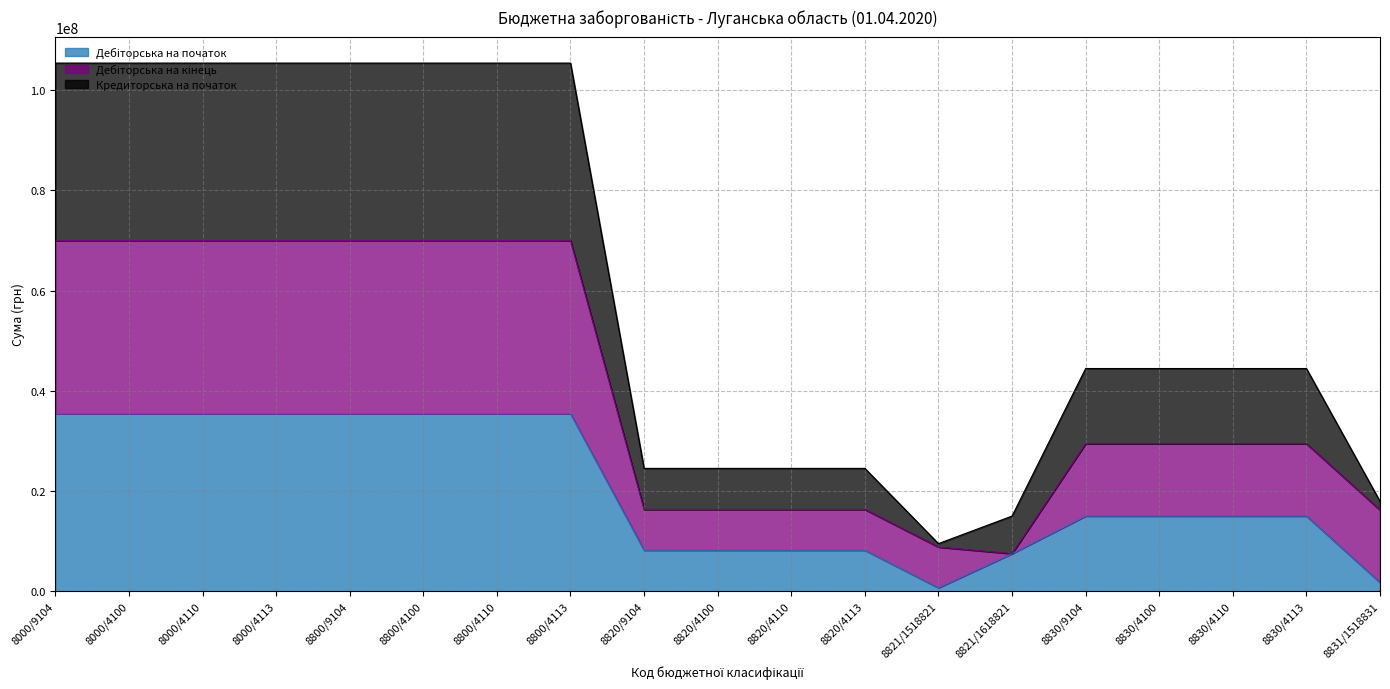

Reading right to left, transcribe all the data shown in this chart.

Дебіторська на початок: 8831/1518831=1750000.0	8830/4113=14997958.3	8830/4110=14997958.3	8830/4100=14997958.3	8830/9104=14997958.3	8821/1618821=7504734.5	8821/1518821=687089.9	8820/4113=8191824.4	8820/4110=8191824.4	8820/4100=8191824.4	8820/9104=8191824.4	8800/4113=35409374.5	8800/4110=35409374.5	8800/4100=35409374.5	8800/9104=35409374.5	8000/4113=35409374.5	8000/4110=35409374.5	8000/4100=35409374.5	8000/9104=35409374.5
Дебіторська на кінець: 8831/1518831=16196958.3	8830/4113=29444916.5	8830/4110=29444916.5	8830/4100=29444916.5	8830/9104=29444916.5	8821/1618821=7504734.5	8821/1518821=8824493.6	8820/4113=16329228.1	8820/4110=16329228.1	8820/4100=16329228.1	8820/9104=16329228.1	8800/4113=69967374.1	8800/4110=69967374.1	8800/4100=69967374.1	8800/9104=69967374.1	8000/4113=69967374.1	8000/4110=69967374.1	8000/4100=69967374.1	8000/9104=69967374.1
Кредиторська на початок: 8831/1518831=17946958.3	8830/4113=44442874.8	8830/4110=44442874.8	8830/4100=44442874.8	8830/9104=44442874.8	8821/1618821=15009469.0	8821/1518821=9511583.5	8820/4113=24521052.5	8820/4110=24521052.5	8820/4100=24521052.5	8820/9104=24521052.5	8800/4113=105376748.6	8800/4110=105376748.6	8800/4100=105376748.6	8800/9104=105376748.6	8000/4113=105376748.6	8000/4110=105376748.6	8000/4100=105376748.6	8000/9104=105376748.6